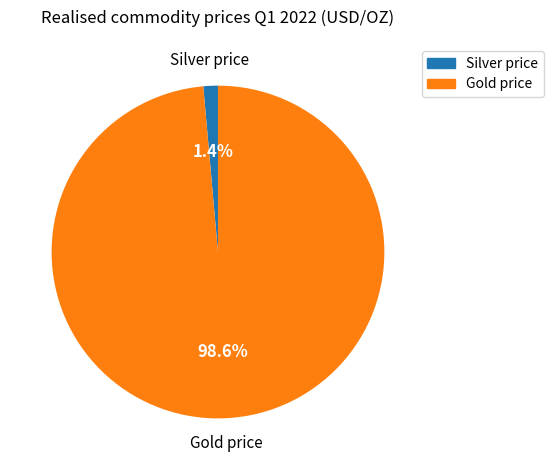

Is there a majority slice in this chart?

Yes